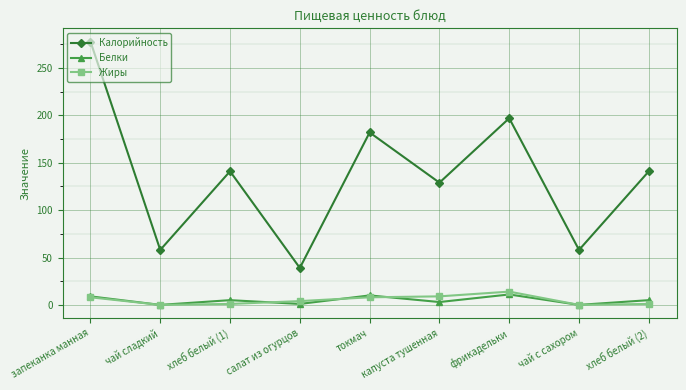

How many lines are shown in the chart?

3